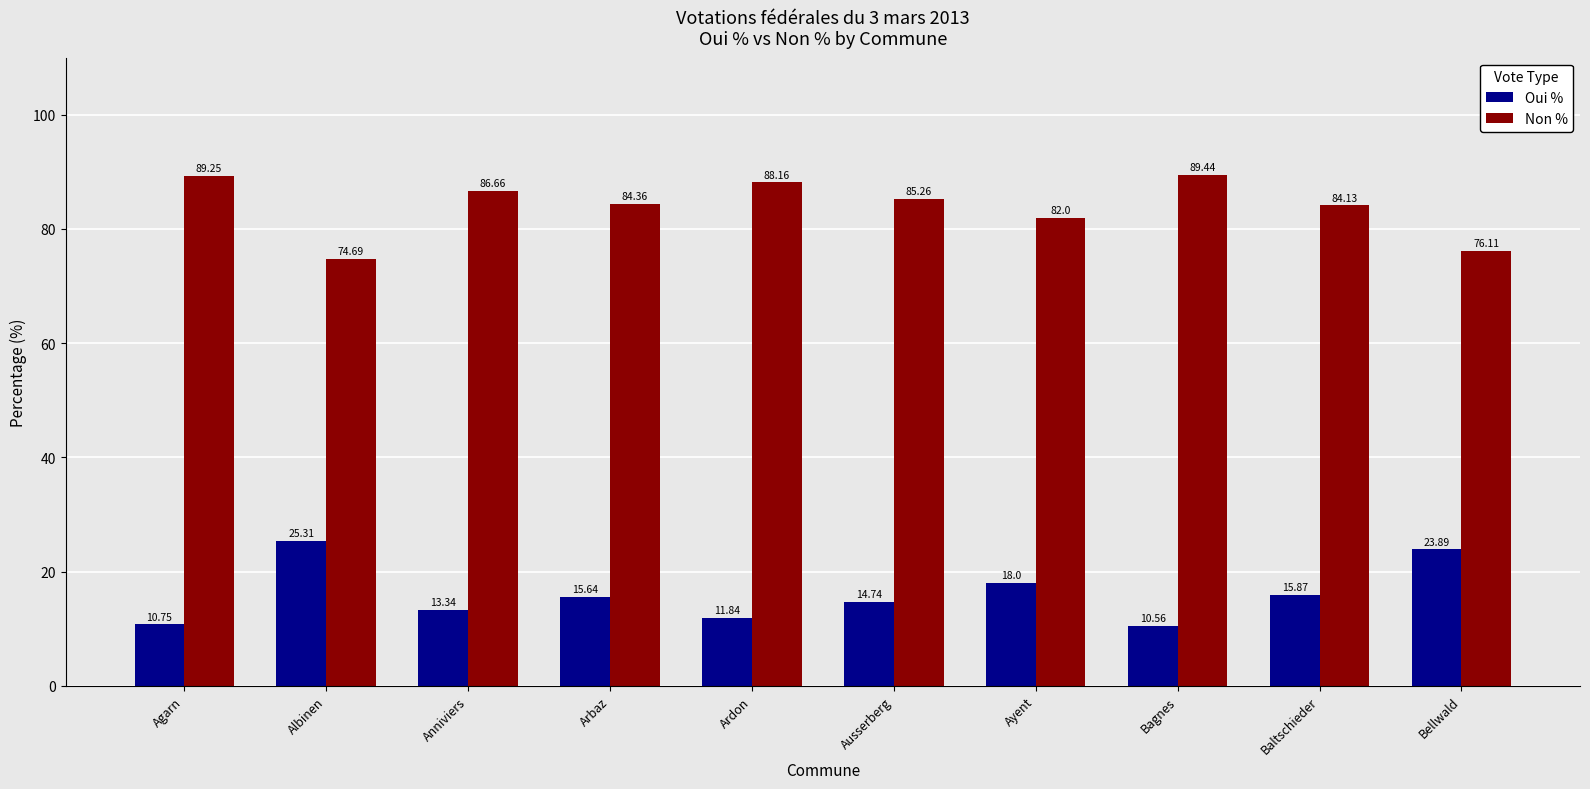

What is the difference between the highest and lowest values at Arbaz?

68.7